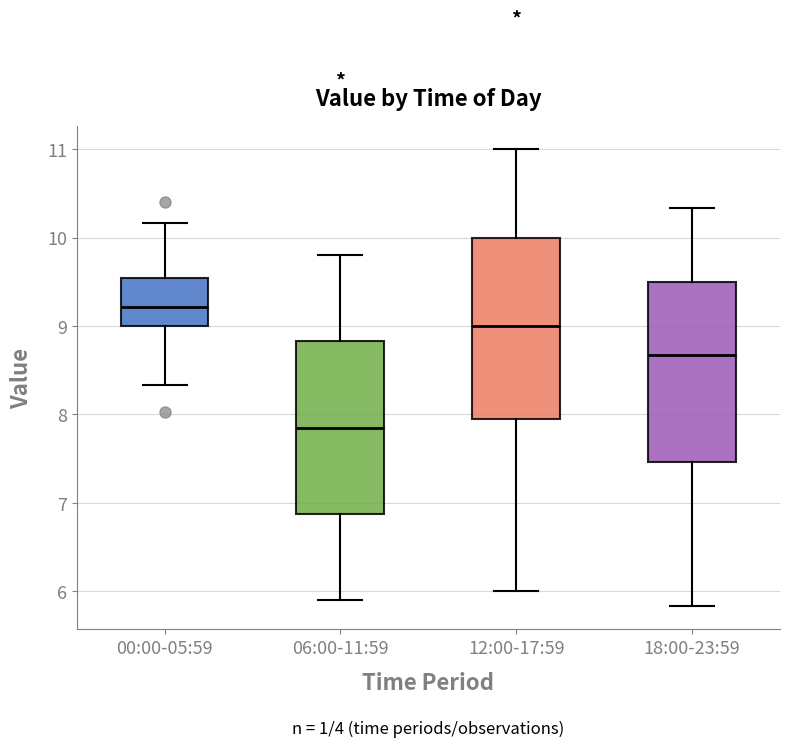

Reading left to right, read every box against the y-axis: the position of its median line, the range the box covers, and the ends of its whiskers. The values are not printed on the chart, so give them approximately, as read against the axis.

00:00-05:59: median 9.2, box 9.0 to 9.5, whiskers 8.3 to 10.2
06:00-11:59: median 7.9, box 6.9 to 8.8, whiskers 5.9 to 9.8
12:00-17:59: median 9.0, box 8.0 to 10.0, whiskers 6.0 to 11.0
18:00-23:59: median 8.7, box 7.5 to 9.5, whiskers 5.8 to 10.3